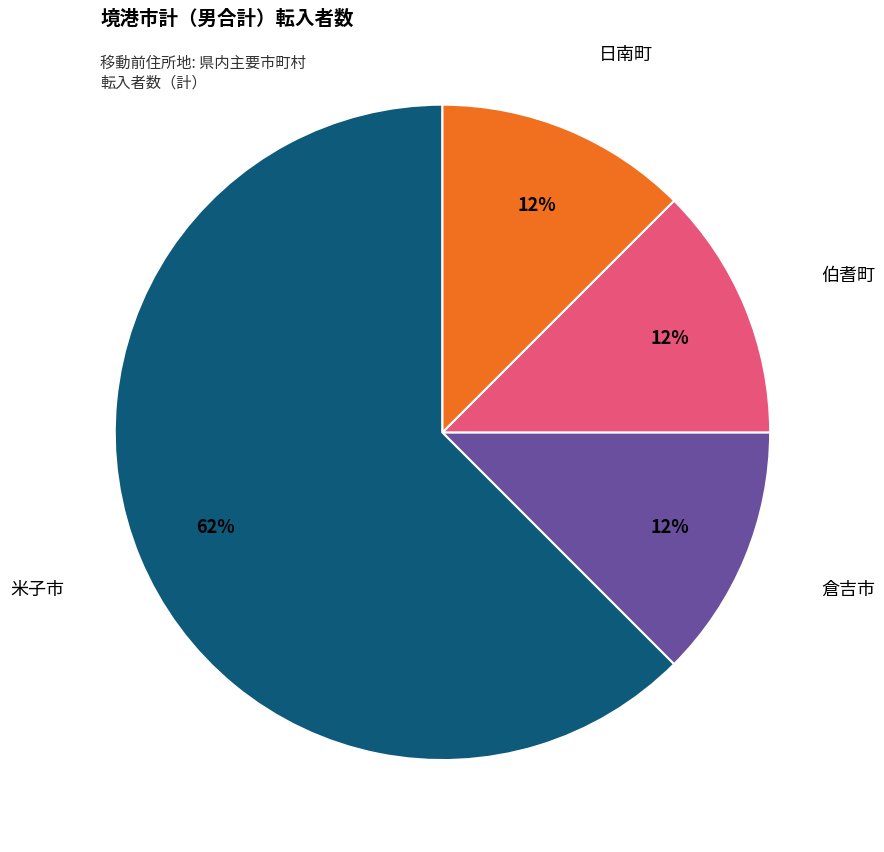

How many segments does this pie chart have?

4